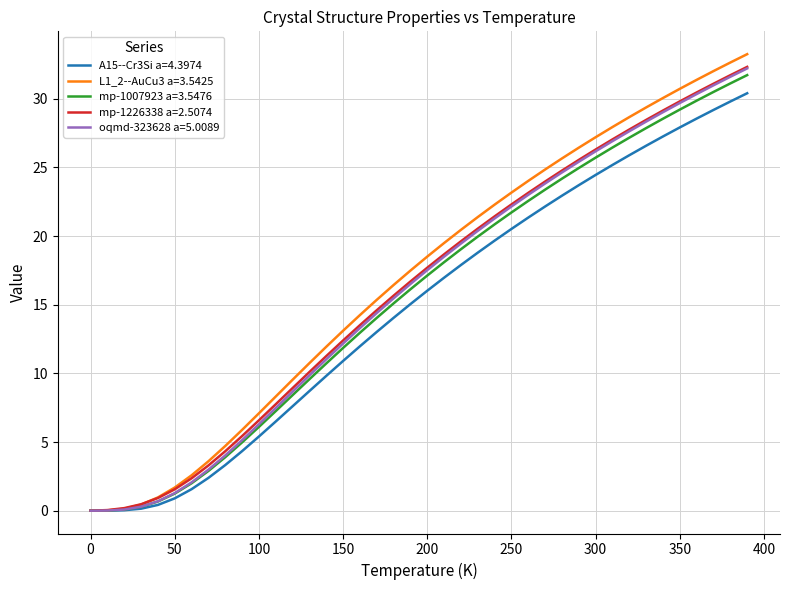

Which series has the widest spread of values?

L1_2--AuCu3 a=3.5425